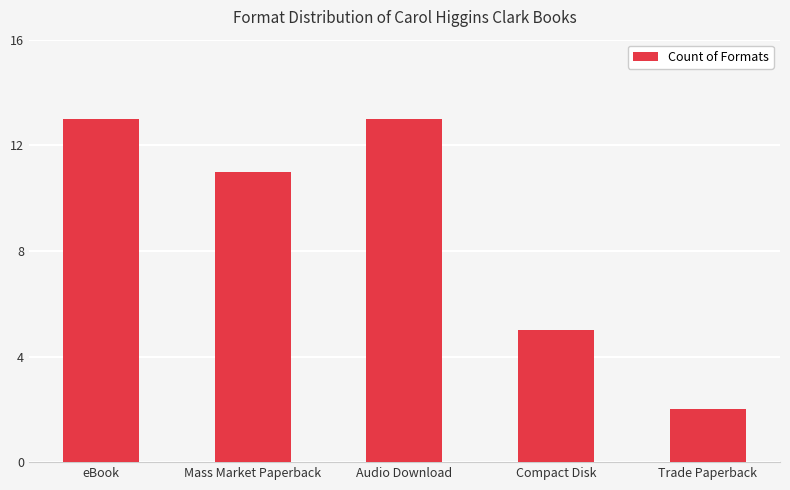

What is the difference between the maximum and minimum values?

11